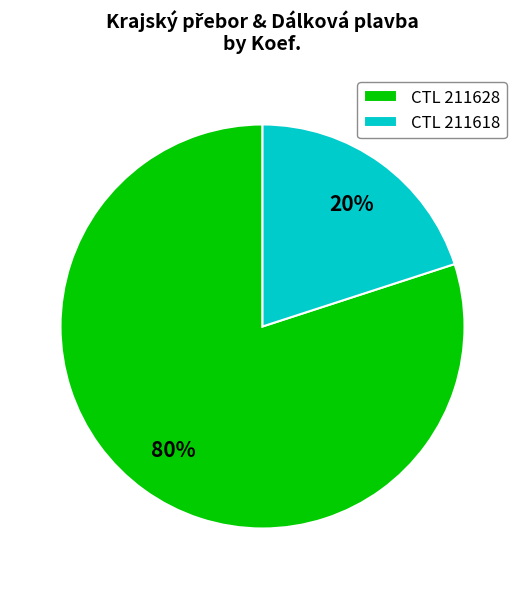

What percentage is the CTL 211628 slice, to the nearest percent?

80%